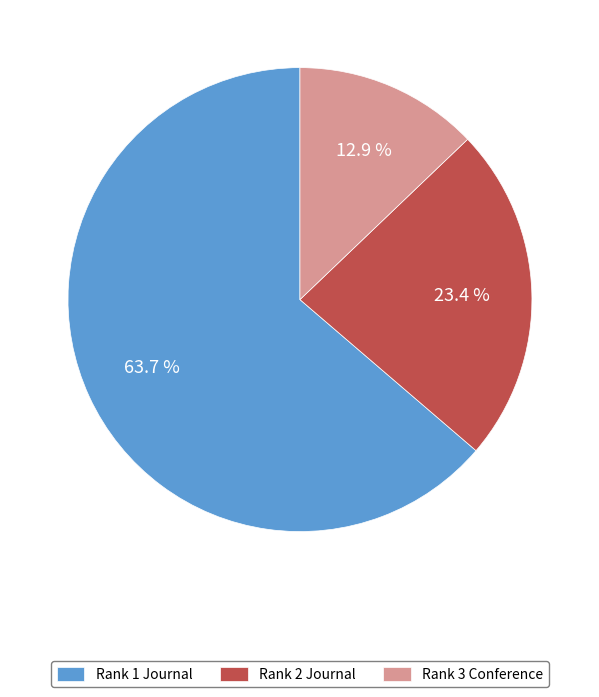

Does any single category account for the majority?

Yes